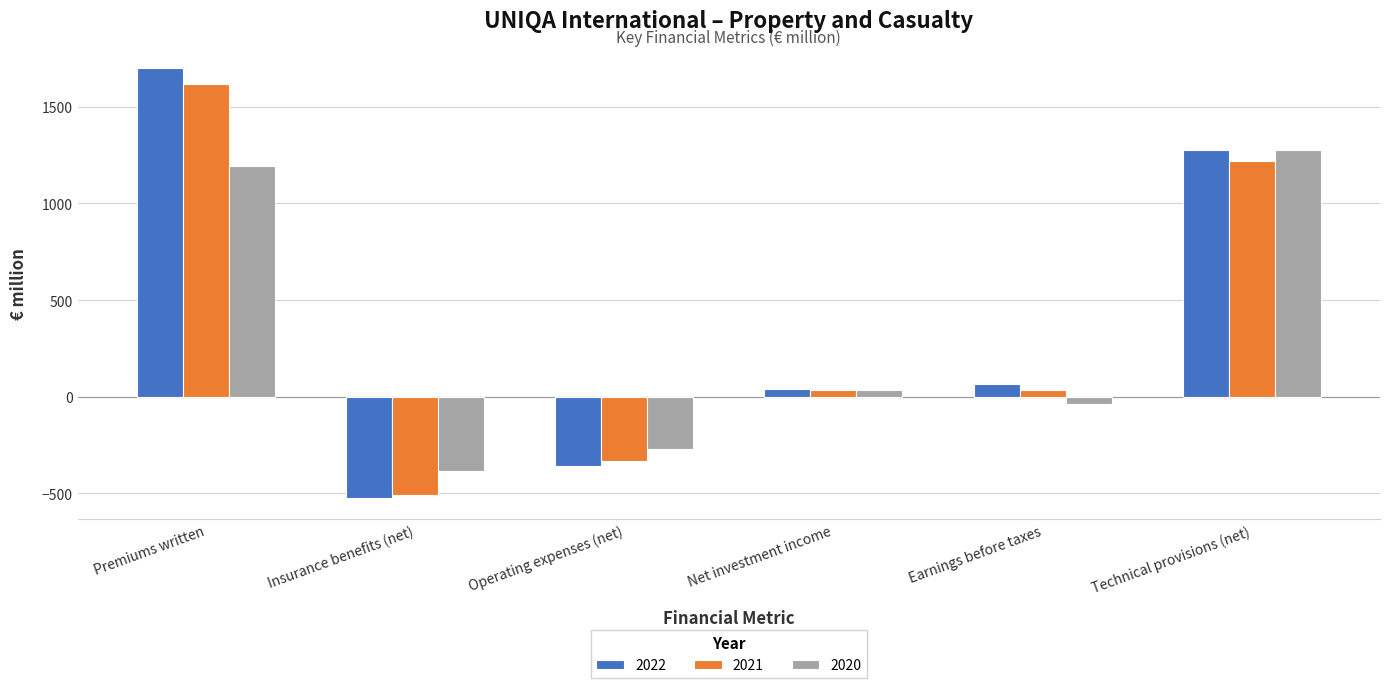

What is the highest value of the 2020 series?

1275.9